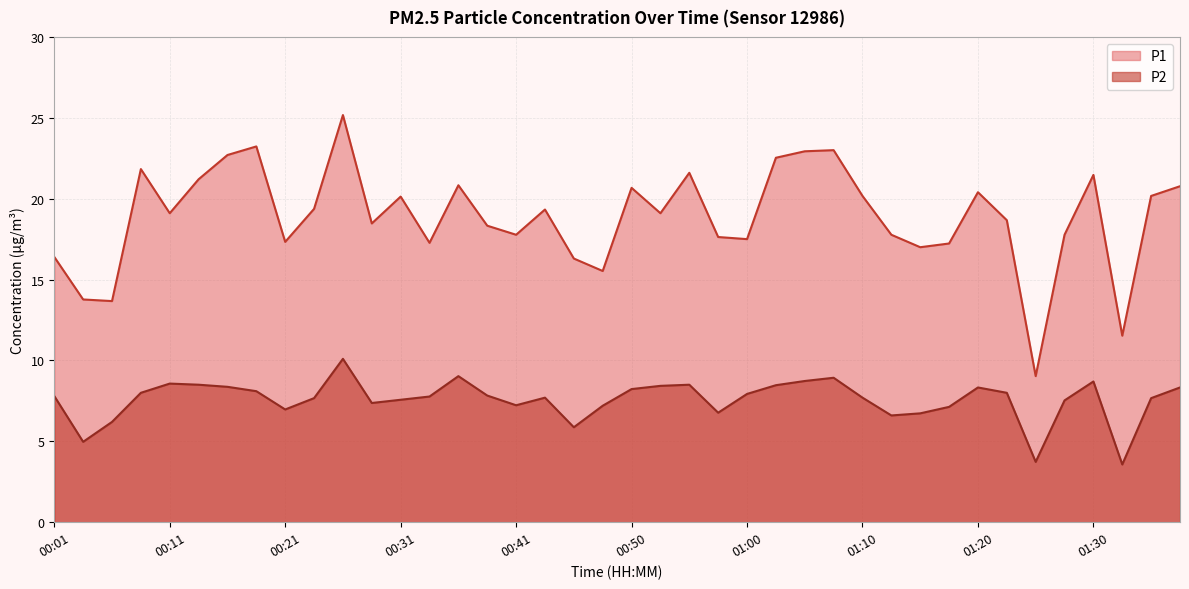

What is the average value of the P1 series?

18.9